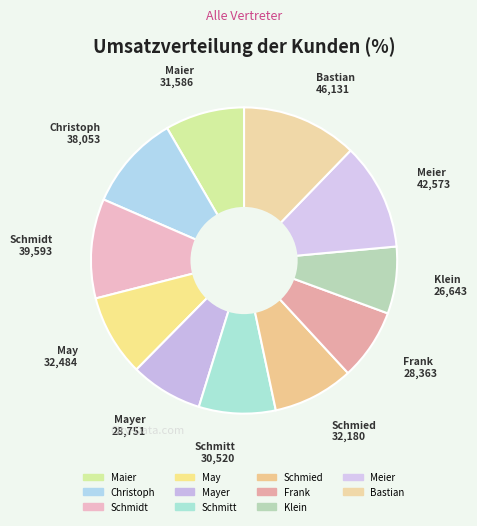

Approximately how many times larger is the value at Klein compared to Frank?

0.9